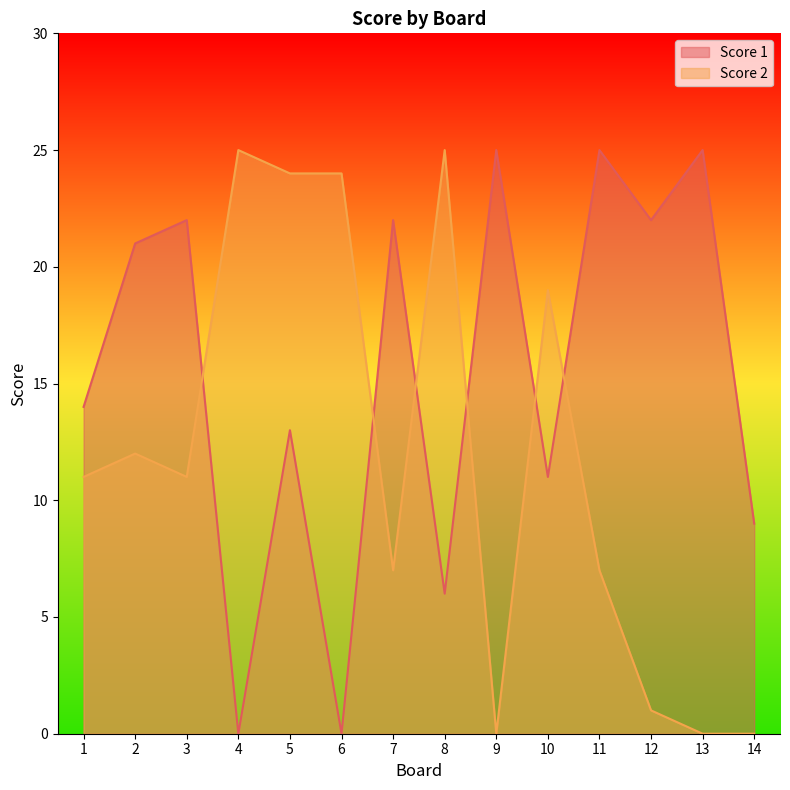

At which category does Score 2 reach its first local peak?

2